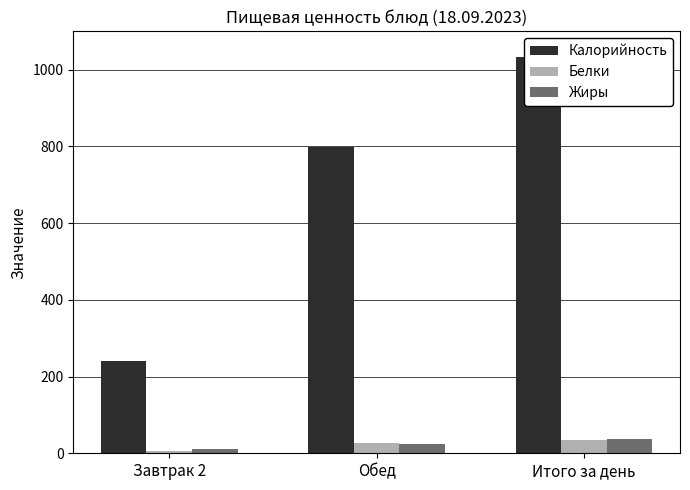

What is the label of the 1st bar from the left?

Завтрак 2